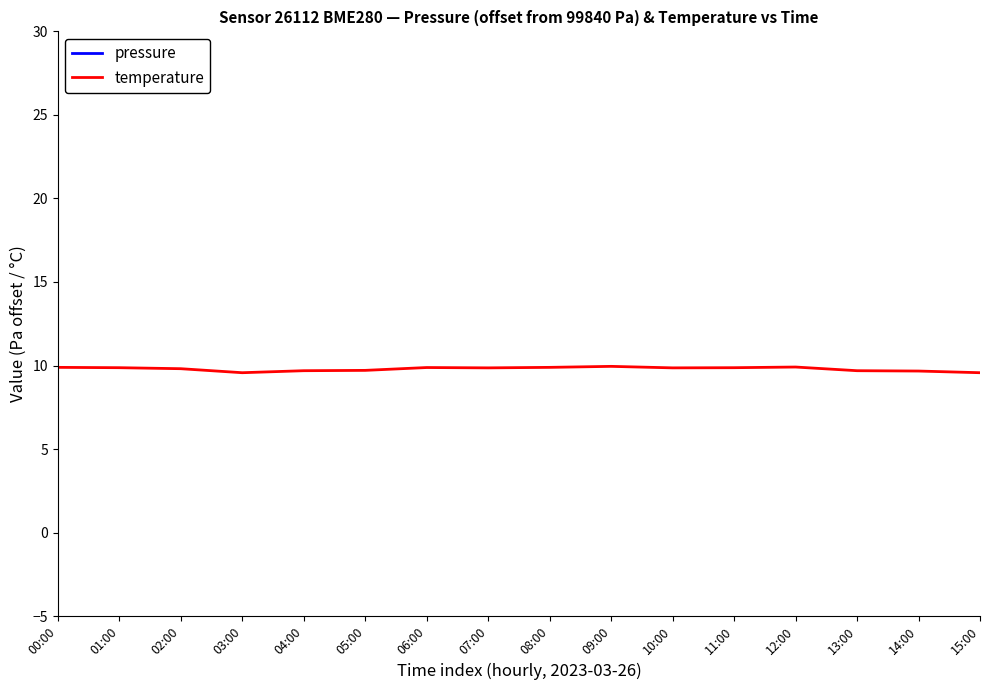

Reading right to left, what are all the values shown in this chart?

pressure: 15:00=151.3	14:00=148.8	13:00=144.3	12:00=122.5	11:00=131.2	10:00=132.1	09:00=129.5	08:00=119.0	07:00=116.3	06:00=109.4	05:00=82.2	04:00=78.7	03:00=59.4	02:00=91.8	01:00=125.1	00:00=157.5
temperature: 15:00=9.6	14:00=9.7	13:00=9.7	12:00=9.9	11:00=9.9	10:00=9.9	09:00=9.9	08:00=9.9	07:00=9.9	06:00=9.9	05:00=9.7	04:00=9.7	03:00=9.6	02:00=9.8	01:00=9.9	00:00=9.9